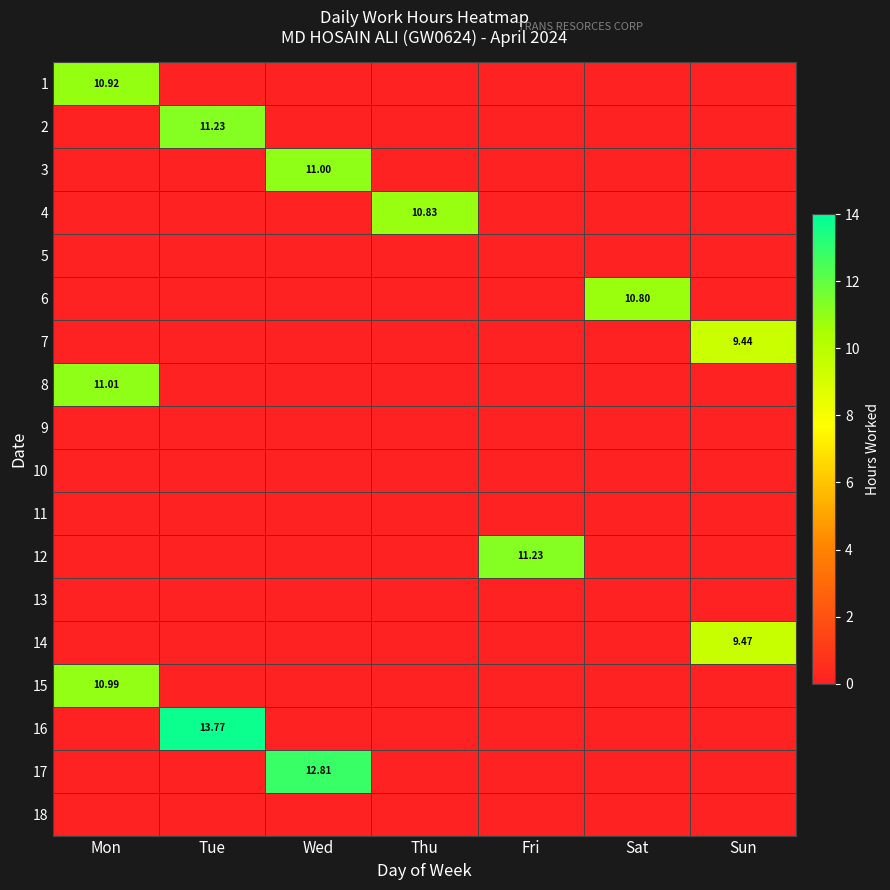

What is the spread (max minus min) of values at Thu?

10.8